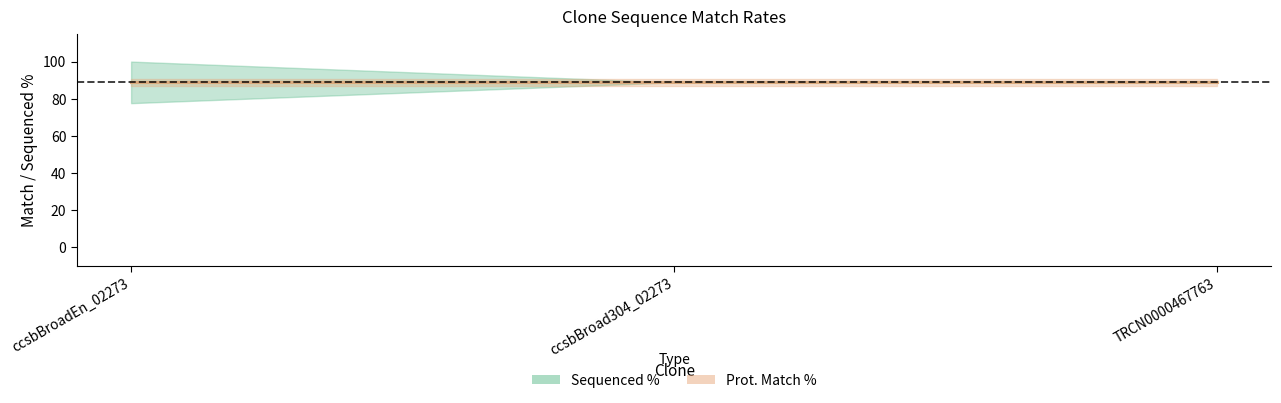

Reading left to right, extract all data points from this chart.

Sequenced %: ccsbBroadEn_02273=100.0	ccsbBroad304_02273=0.0	TRCN0000467763=51.7
Prot. Match %: ccsbBroadEn_02273=88.8	ccsbBroad304_02273=88.8	TRCN0000467763=88.8